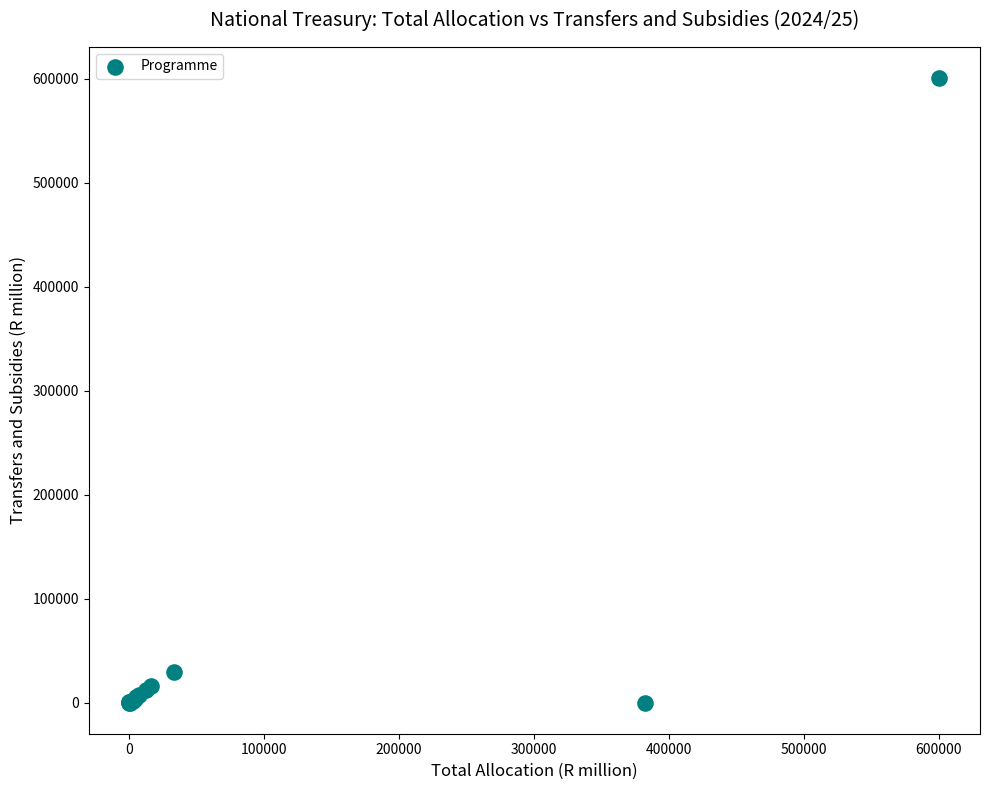

What Y value in the scatter plot is closest to 300237?

29482.4